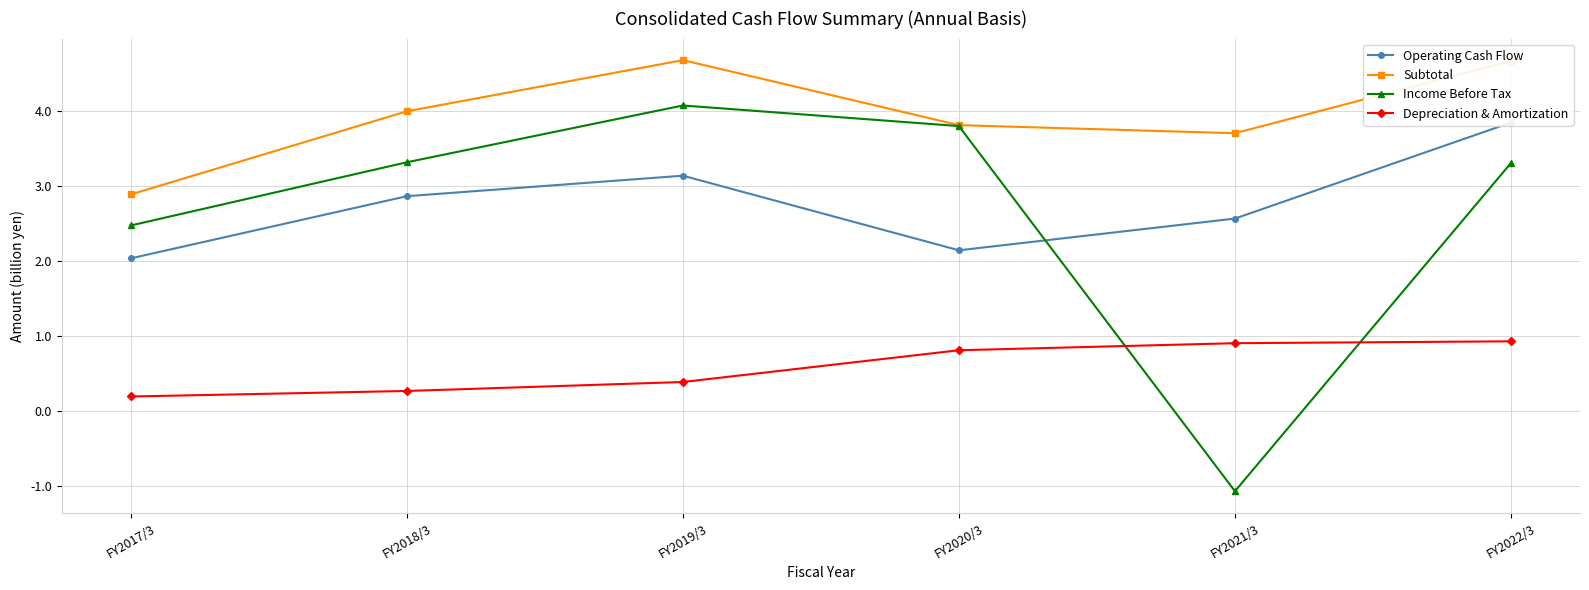

At FY2017/3, list the series in order from smallest to largest.

Depreciation & Amortization, Operating Cash Flow, Income Before Tax, Subtotal